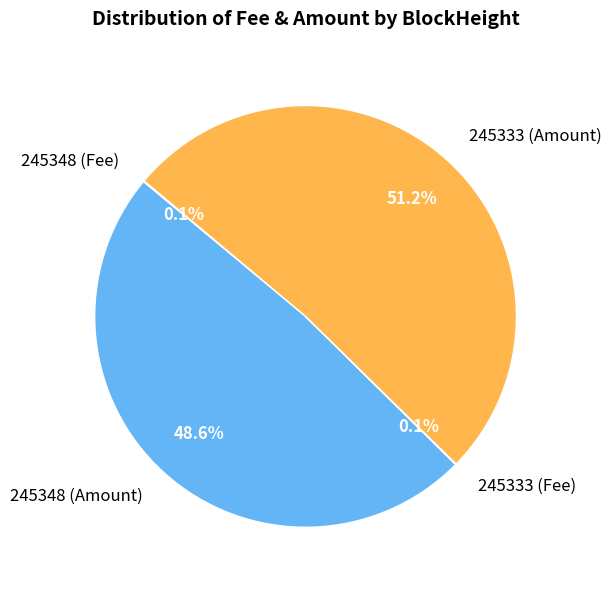

Between 245333 (Amount) and 245348 (Amount), which is larger?

245333 (Amount)